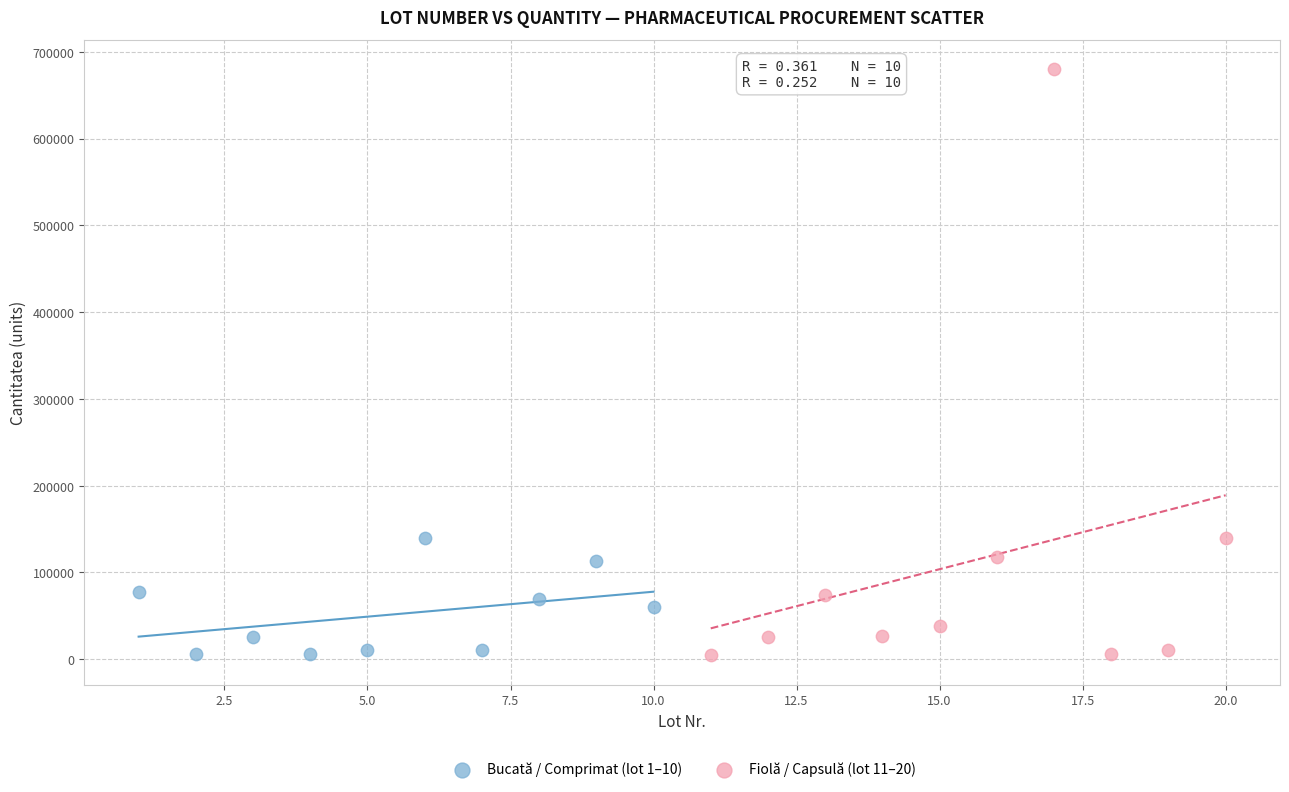

Which series contains the highest Y value?

Fiolă / Capsulă (lot 11–20)